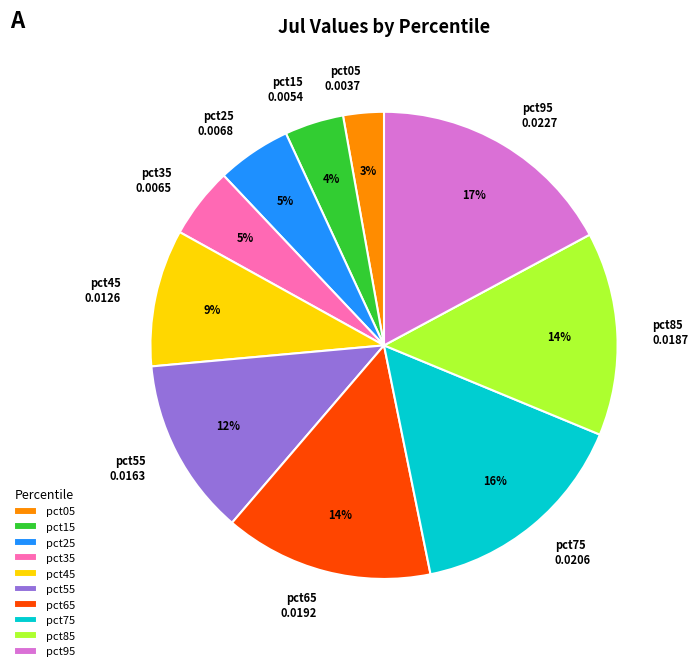

Which category has the smallest portion of the pie?

pct05